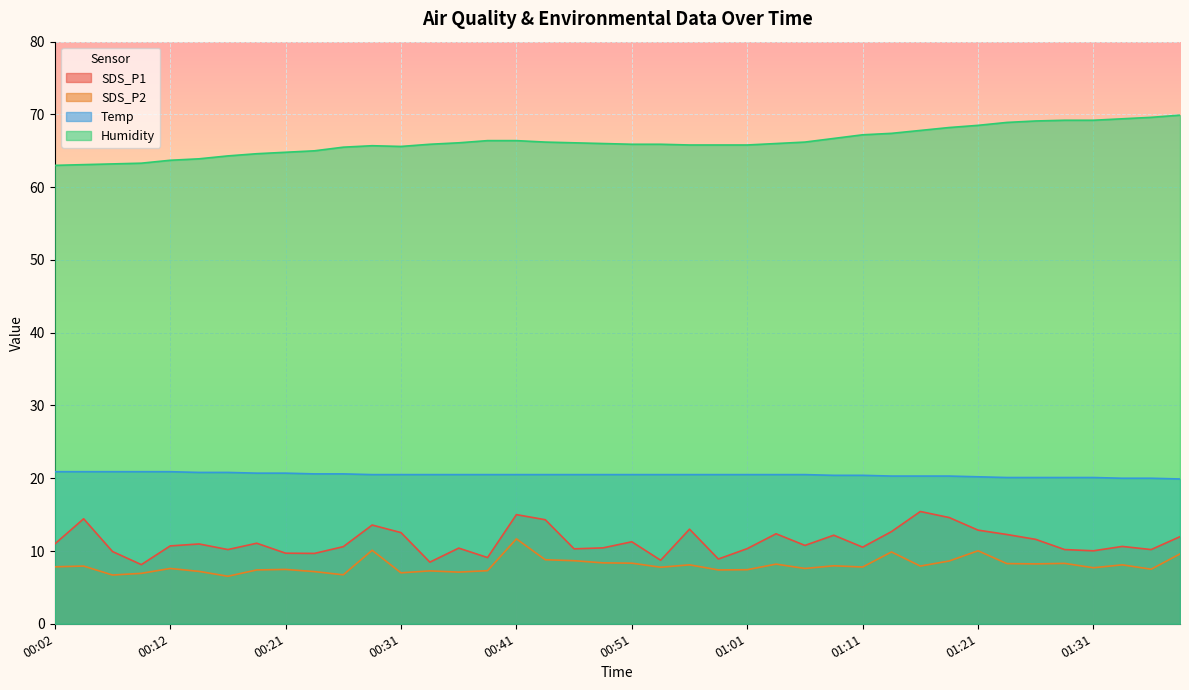

What is the difference between the maximum and minimum values in the Temp series?

1.0